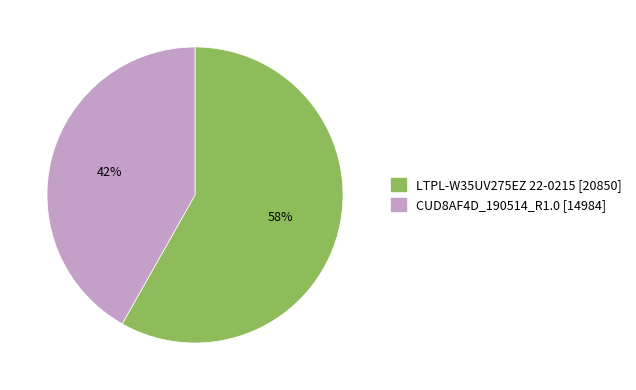

Is the sum of LTPL-W35UV275EZ 22-0215 and CUD8AF4D_190514_R1.0 greater than half?

Yes